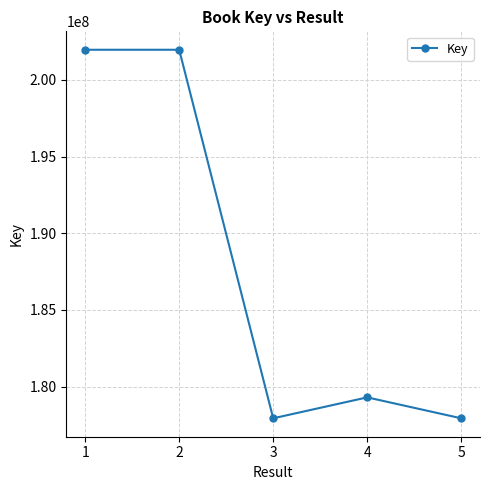

What is the value of the 3rd point from the left?

177928885